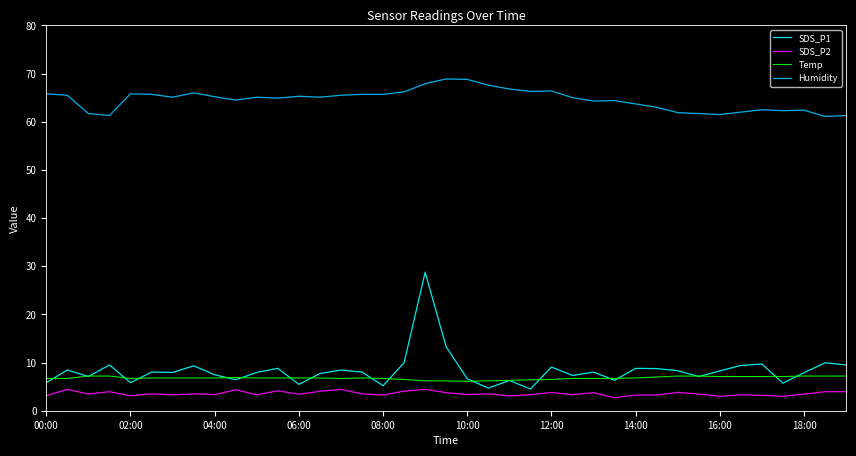

What is the minimum value shown in the chart?

2.7